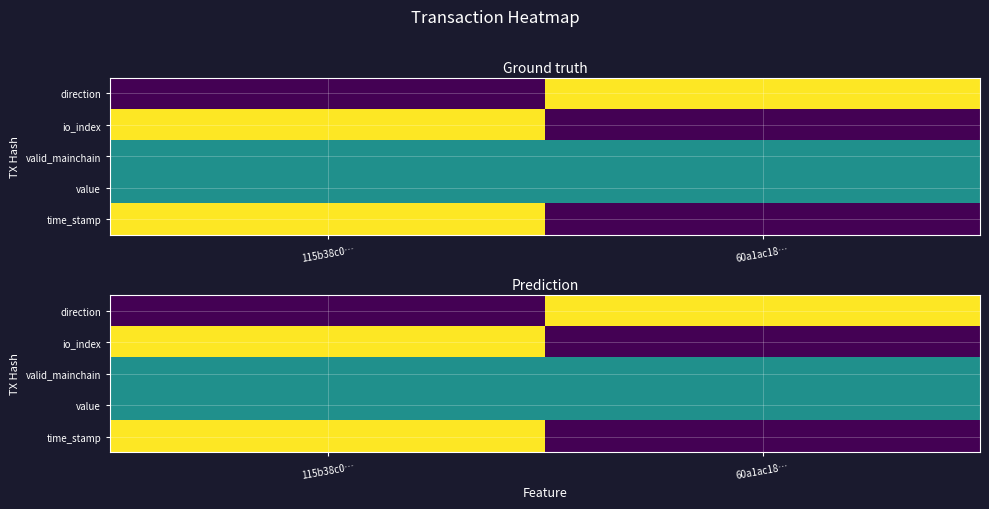

What is the spread (max minus min) of values at 115b38c0…?

1.0